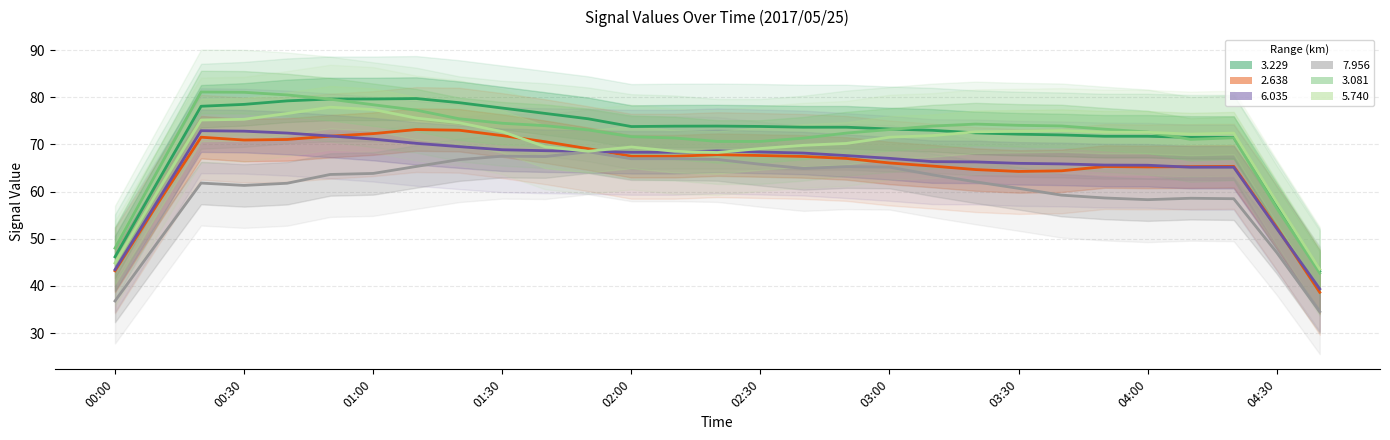

How many data points does each series have?

29